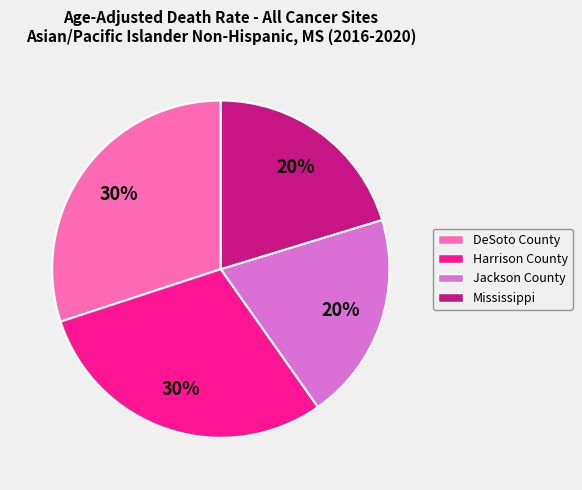

To the nearest percent, what is the average slice percentage?

25%